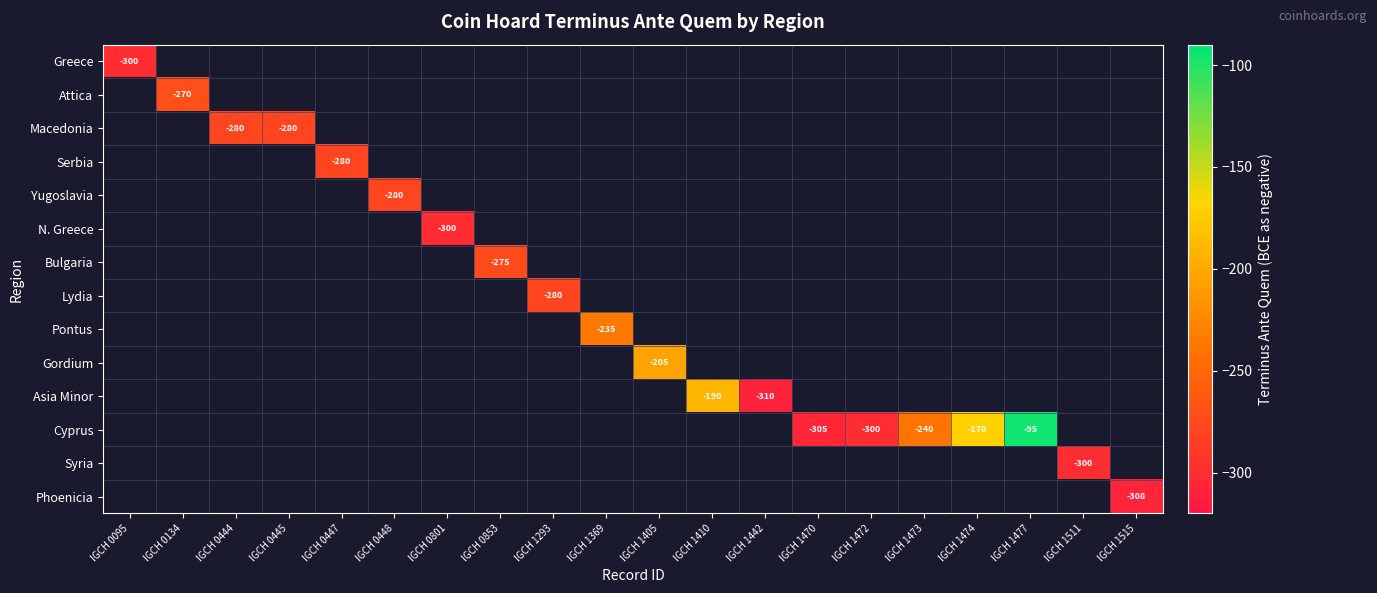

True or false: Macedonia has a value of -61 at IGCH 0444.

False